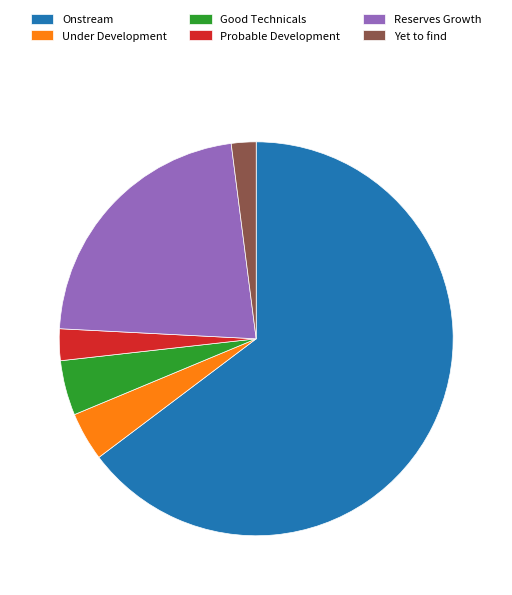

True or false: Probable Development accounts for 15% of the total.

False